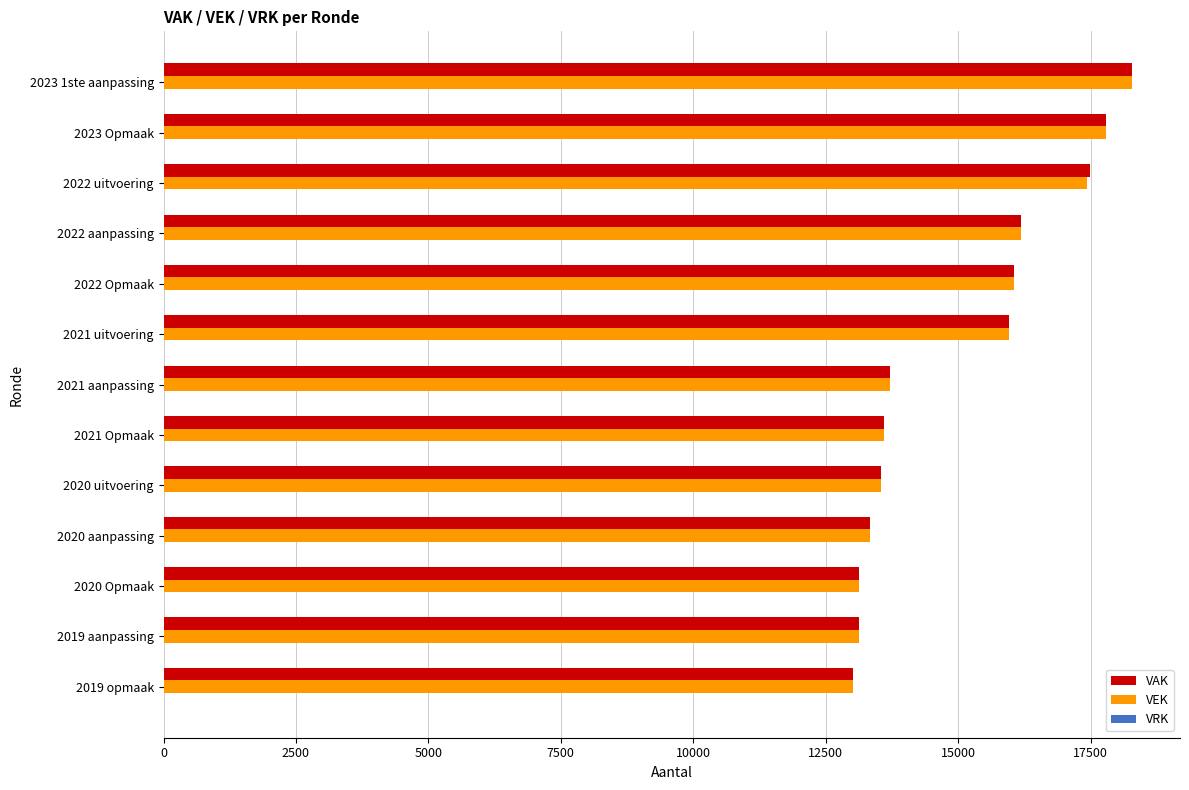

What is the total value across all series at 2022 uitvoering?

34911